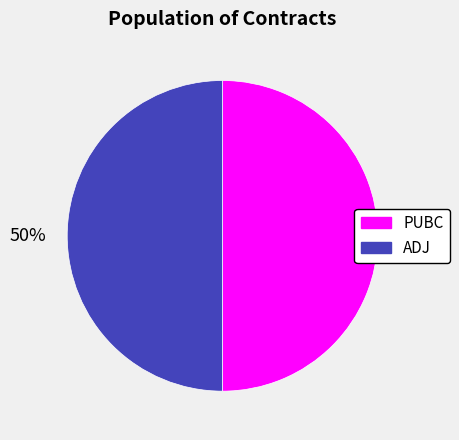

To the nearest percent, what percentage of the pie is ADJ?

50%